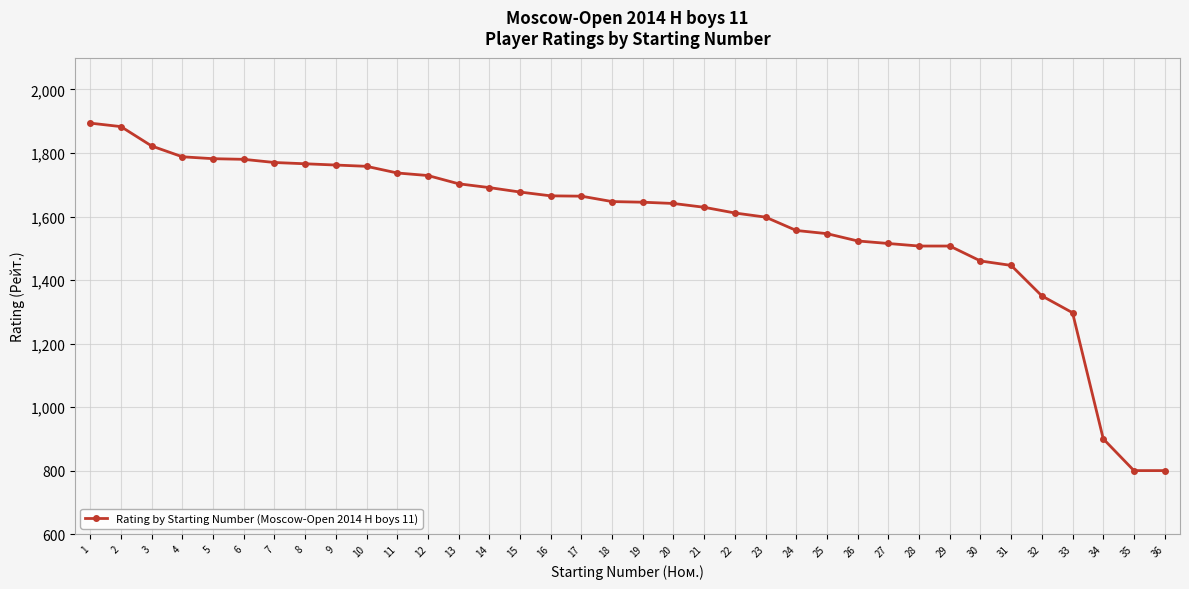

How many categories are shown in the chart?

36